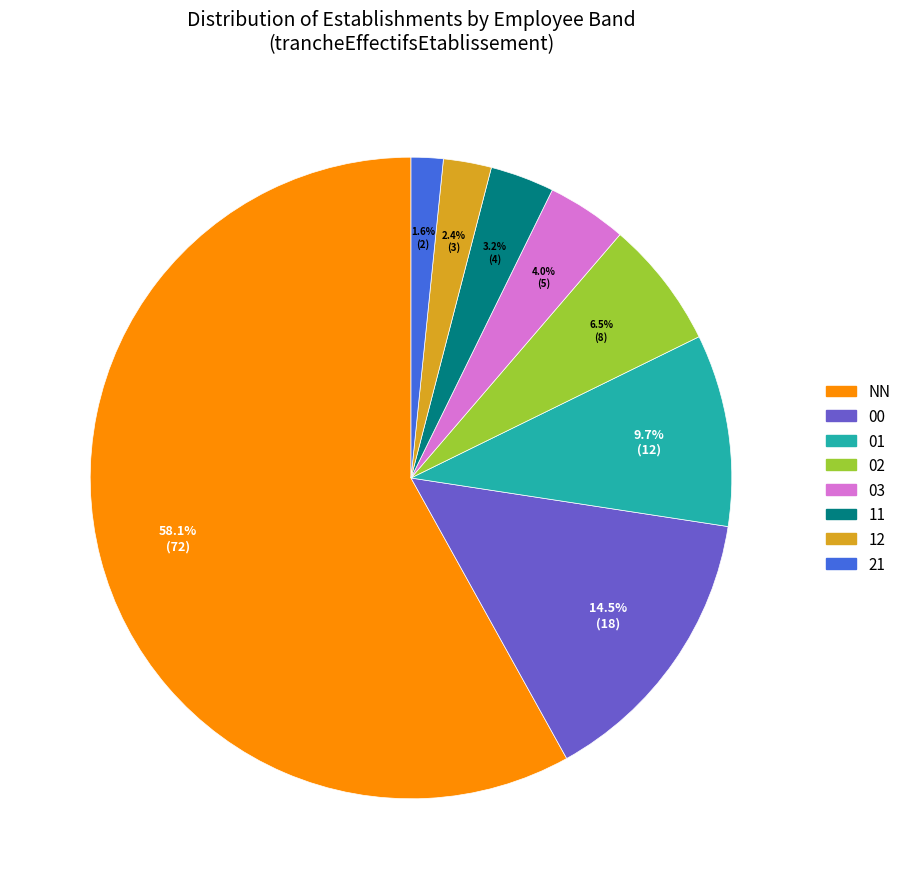

Combined, what portion of the pie is 02 and 03?

10.5%